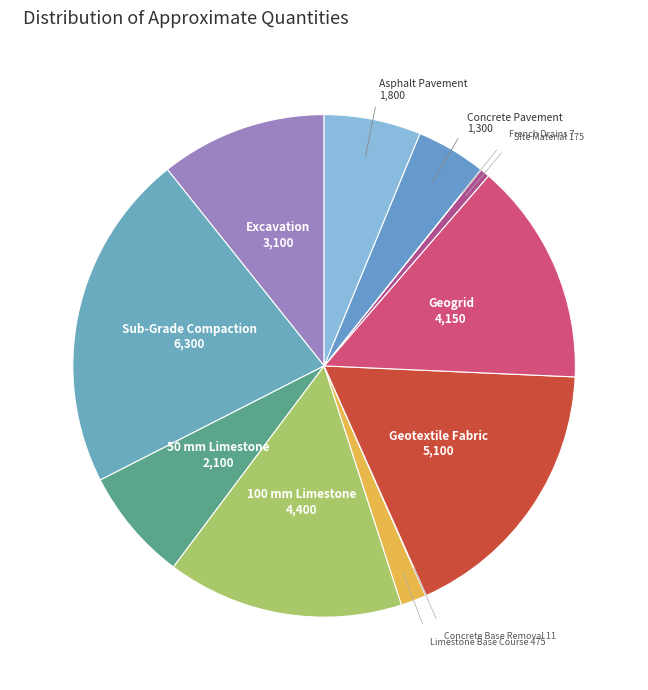

Which category has the biggest portion of the pie?

Sub-Grade Compaction